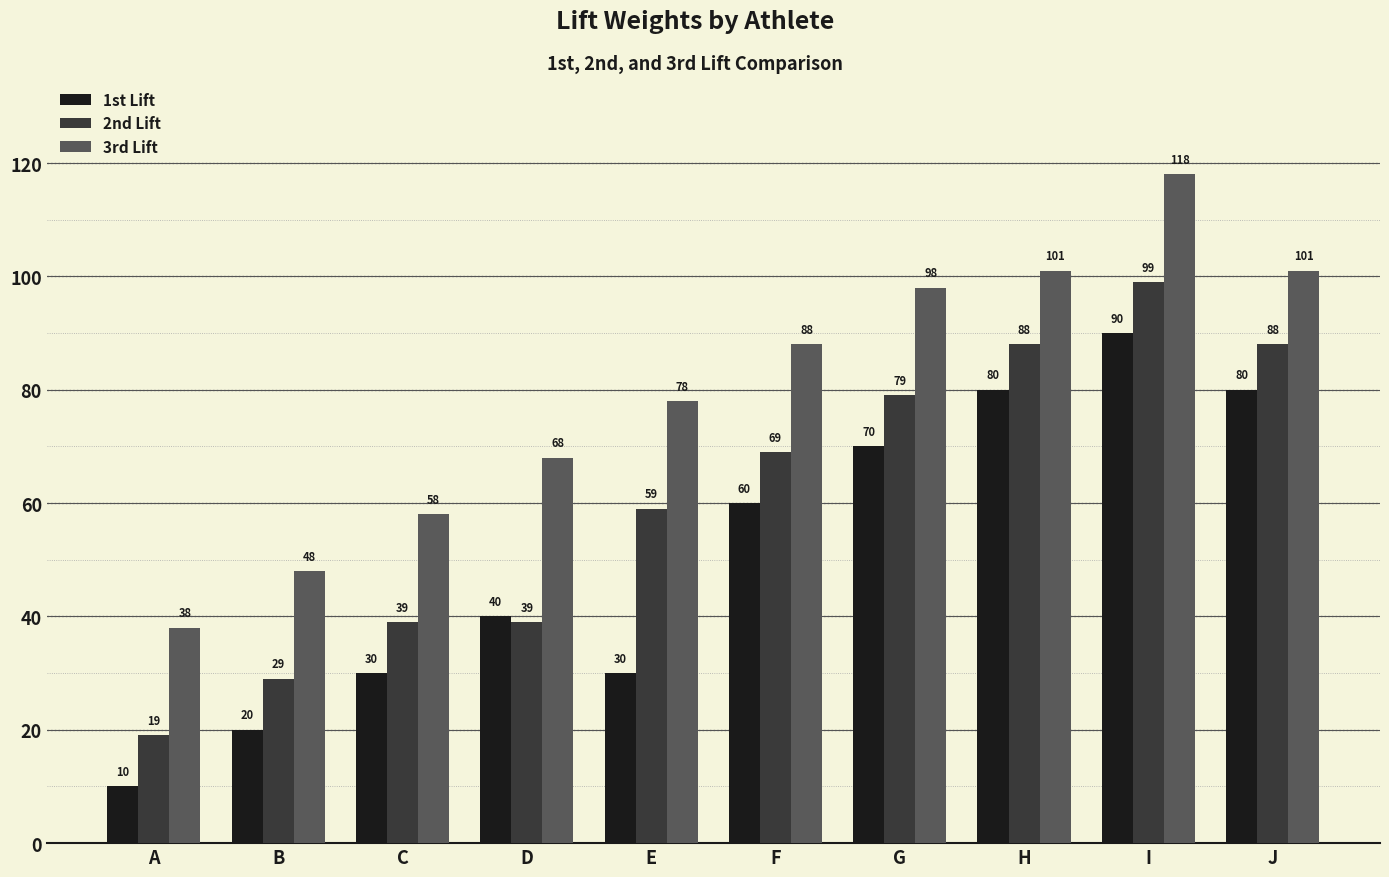

What is the value of the 3rd Lift bar at the 3rd from the left?

58